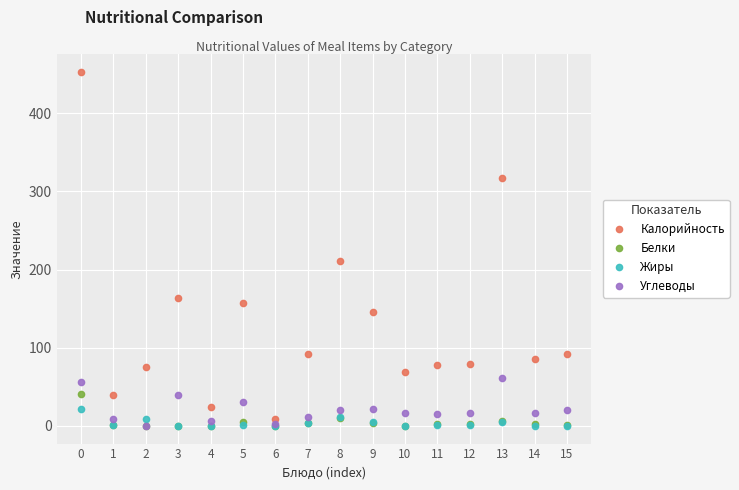

True or false: Углеводы and Калорийность intersect in this chart.

False